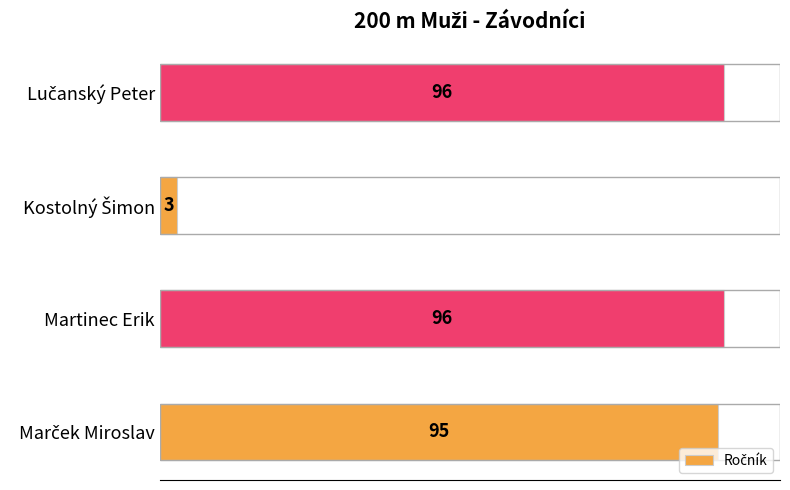

Are the bars horizontal?

Yes